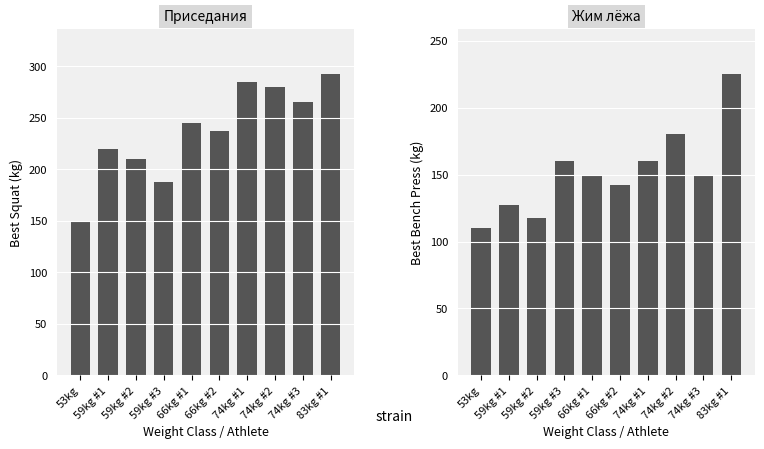

What position from the right is 74kg #3?

2